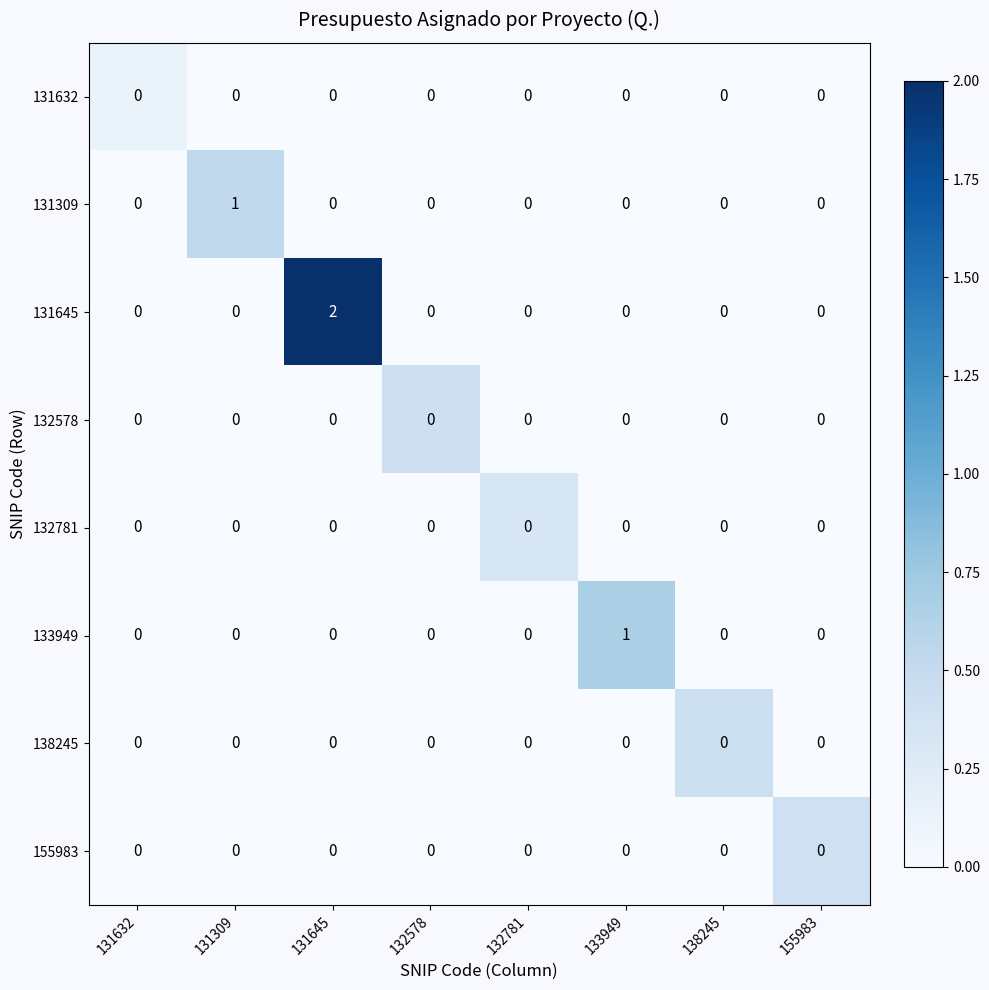

What is the difference between the highest and lowest values at 131632?

0